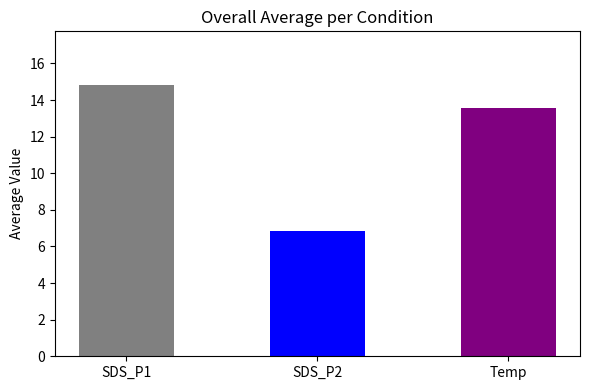

What is the minimum value shown in the chart?

6.8